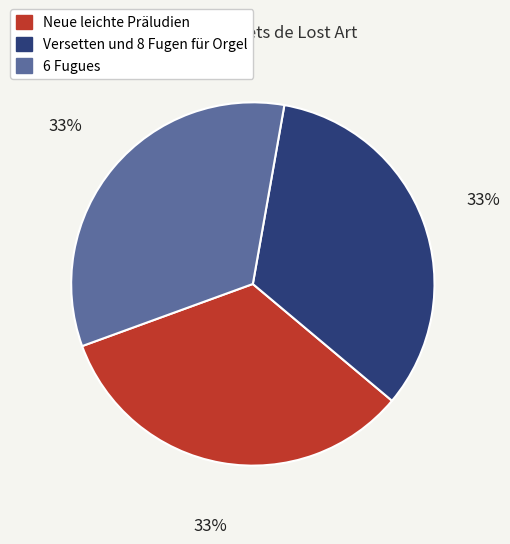

Does any single category account for the majority?

No